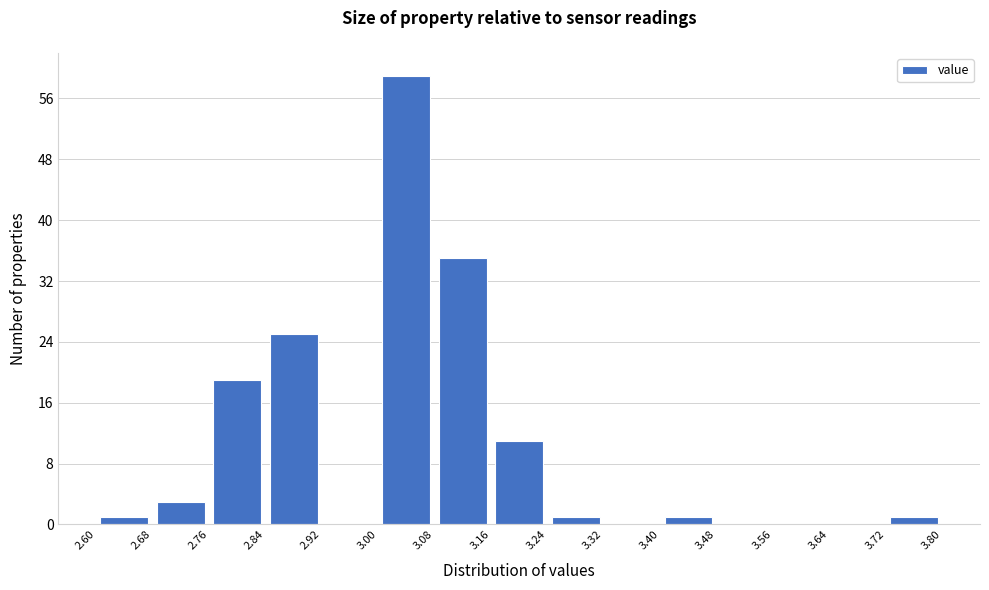

Over which range of the x-axis is the bar tallest?

3.00 to 3.08